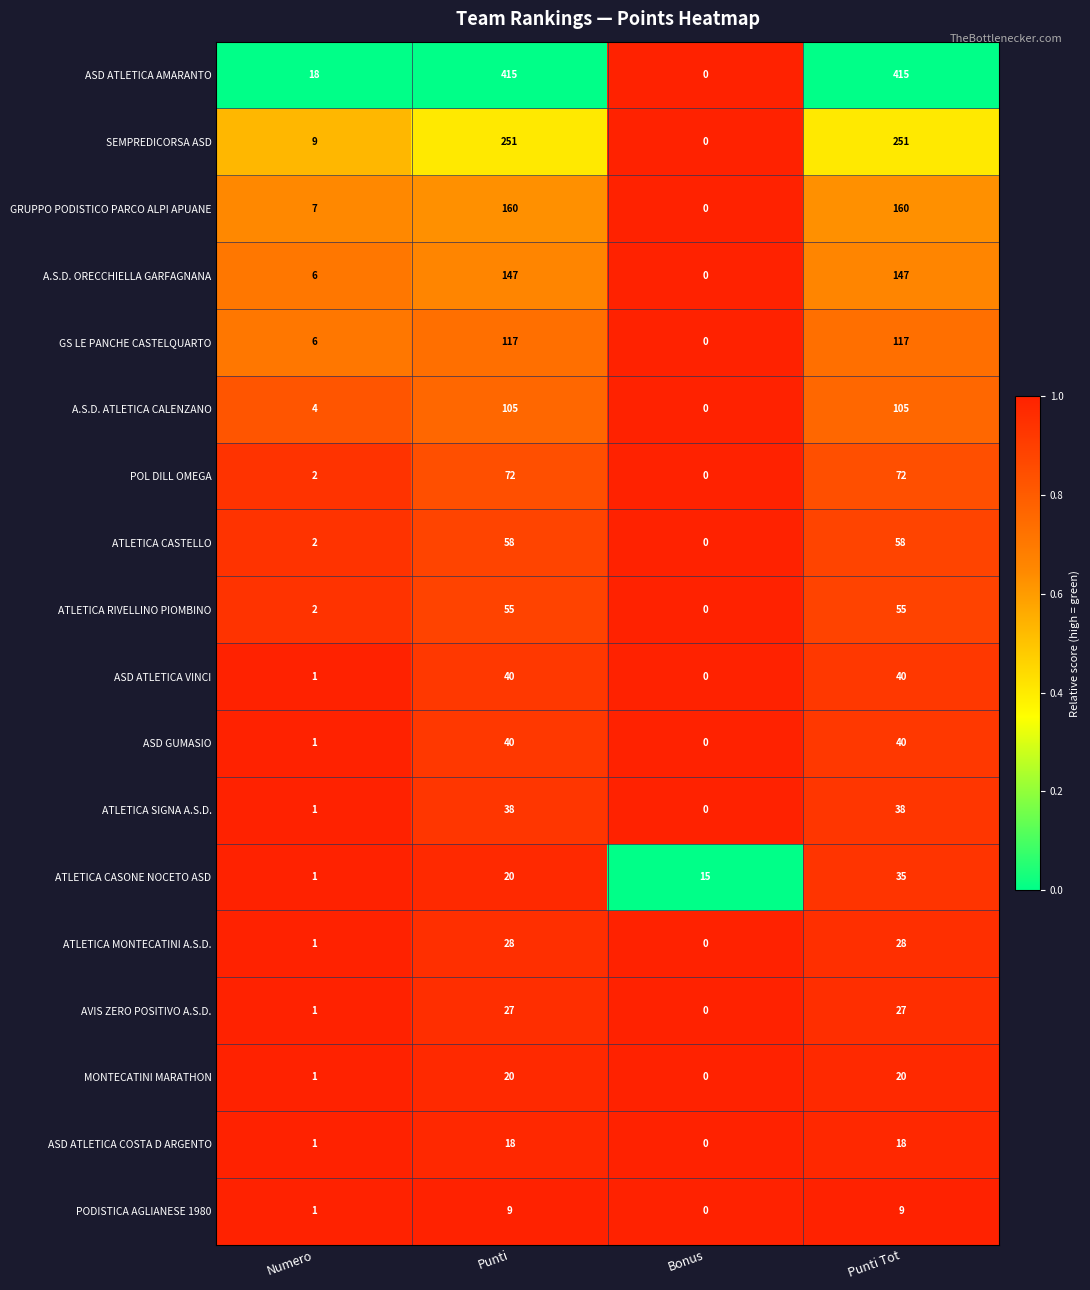

True or false: SEMPREDICORSA ASD has a value of 251 at Punti Tot.

True